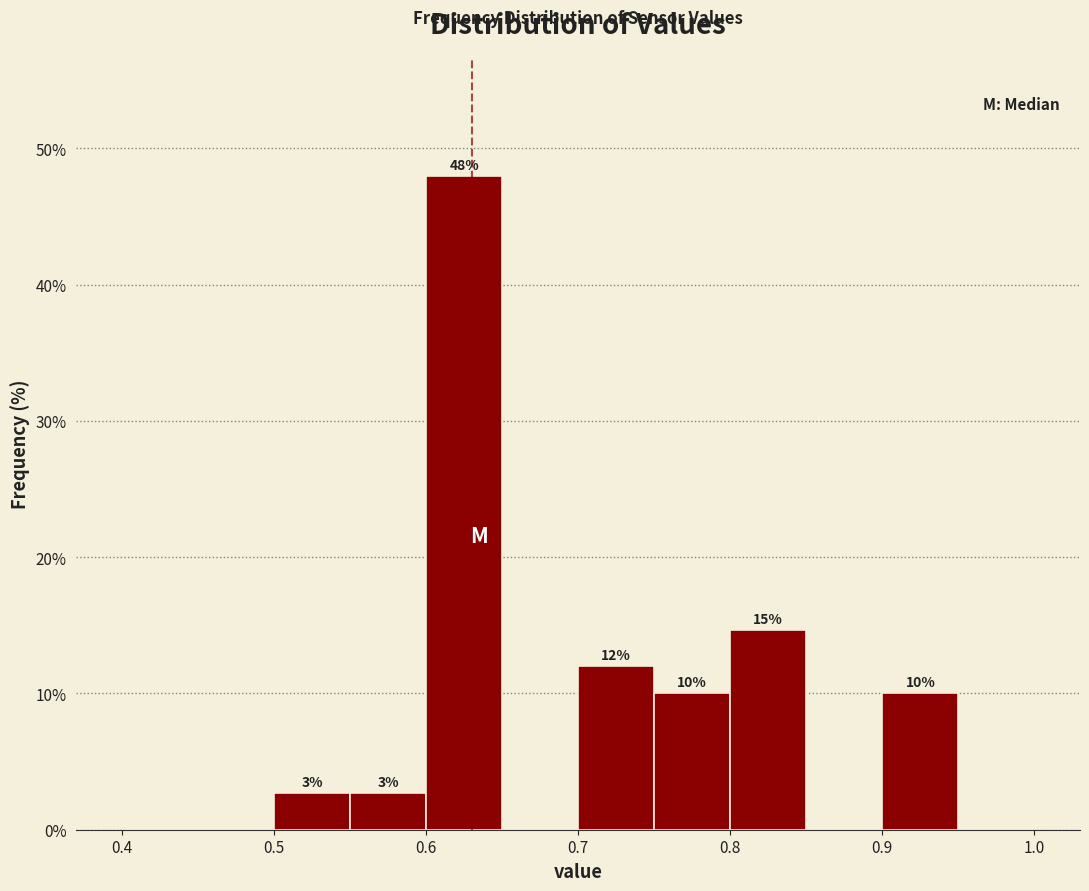

Over which range of the x-axis is the bar tallest?

0.60 to 0.65